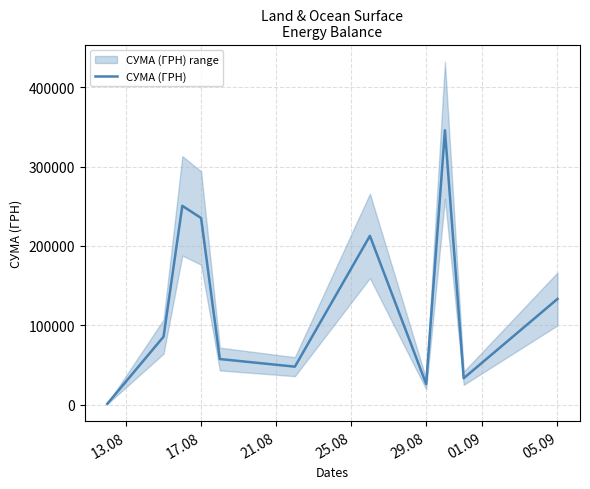

The value of СУМА (ГРН) at 17.08 is 374662.7. True or false?

False